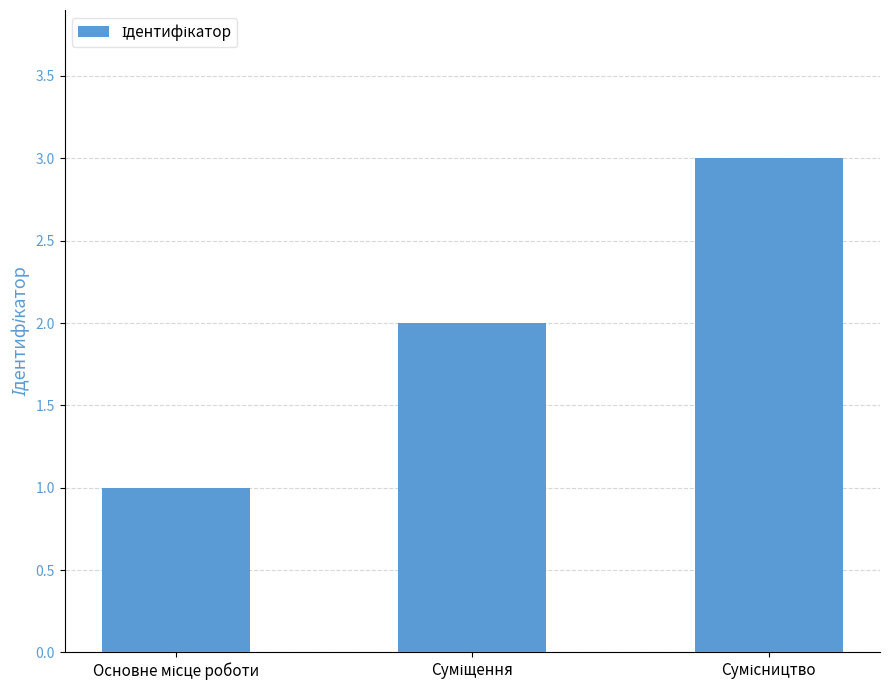

What is the greatest value displayed?

3